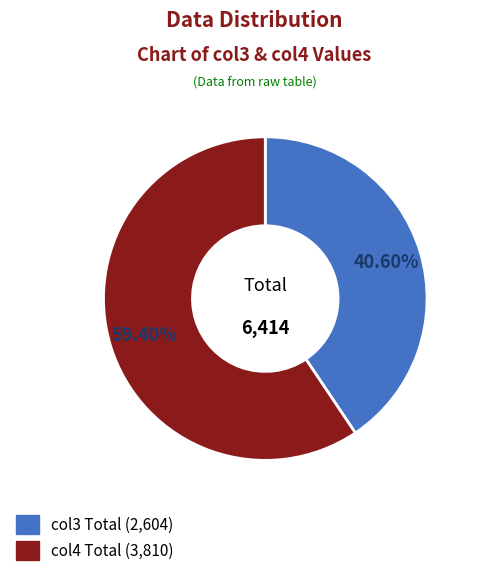

How many slices are in this pie chart?

2